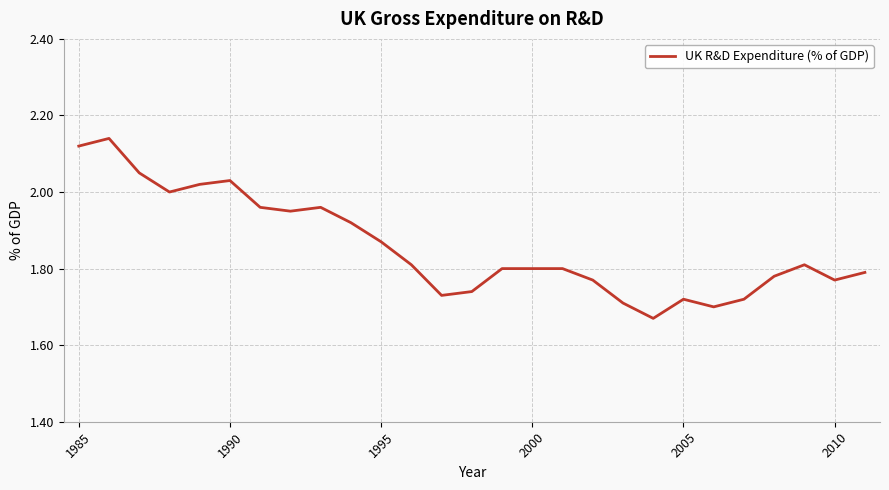

The chart shows a value of 3.0 at 1995. True or false?

False